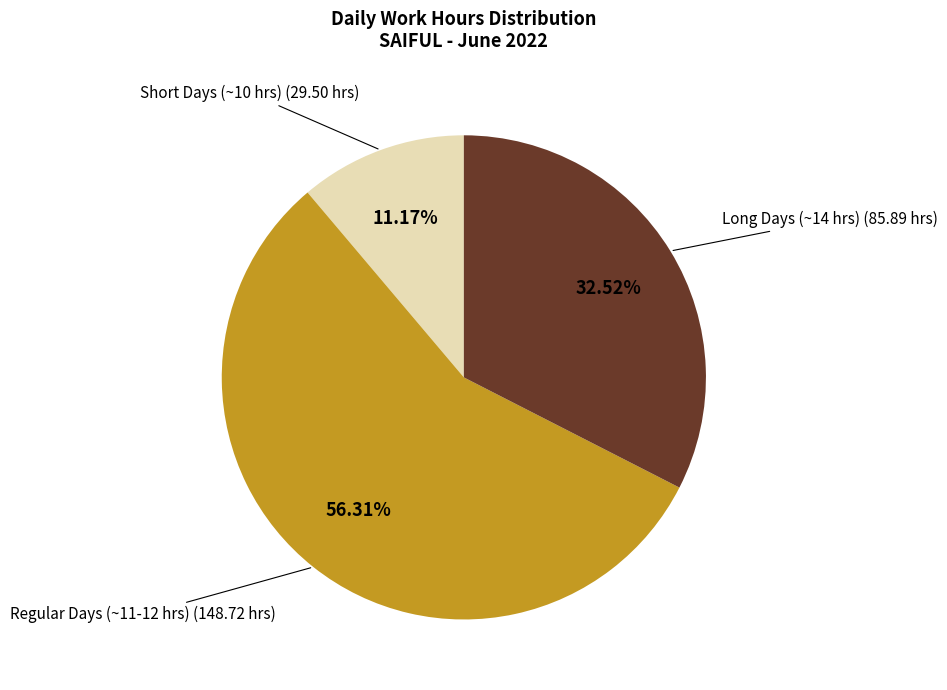

What is the largest slice in the pie chart?

Regular Days (~11-12 hrs)